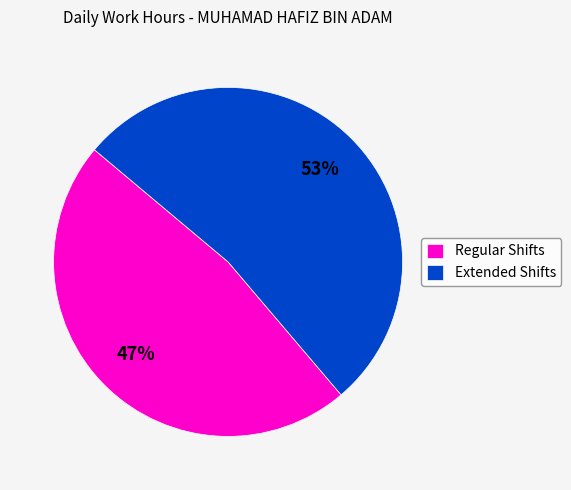

To the nearest percent, what is the combined percentage of Regular Shifts and Extended Shifts?

100%